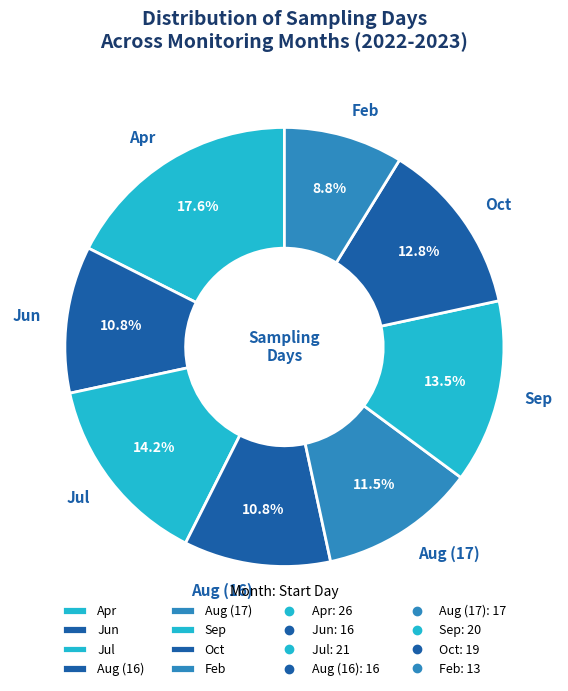

Which has a higher value, Aug (17) or Apr?

Apr